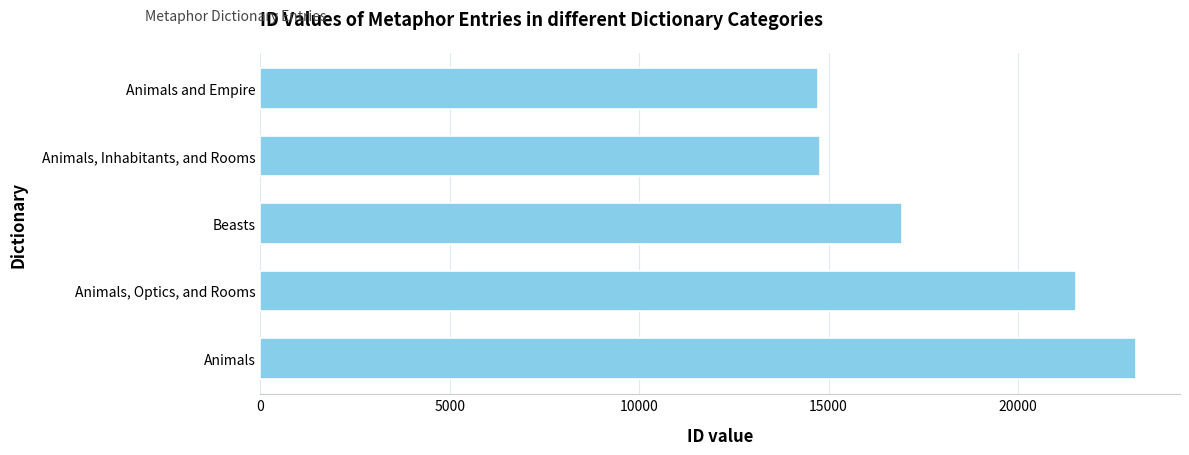

At which label is the value closest to 18926?

Beasts